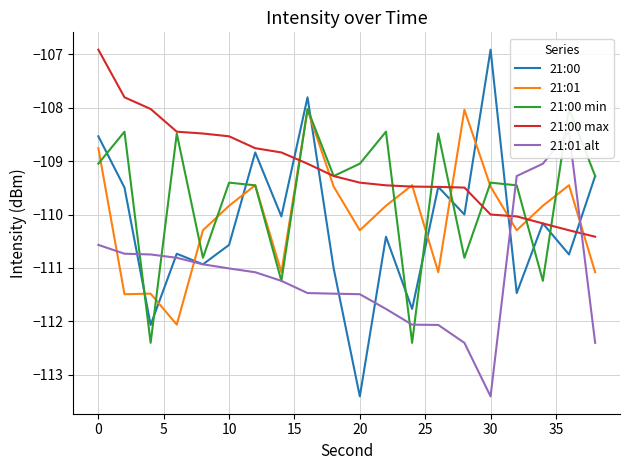

Does the chart have visible grid lines?

Yes